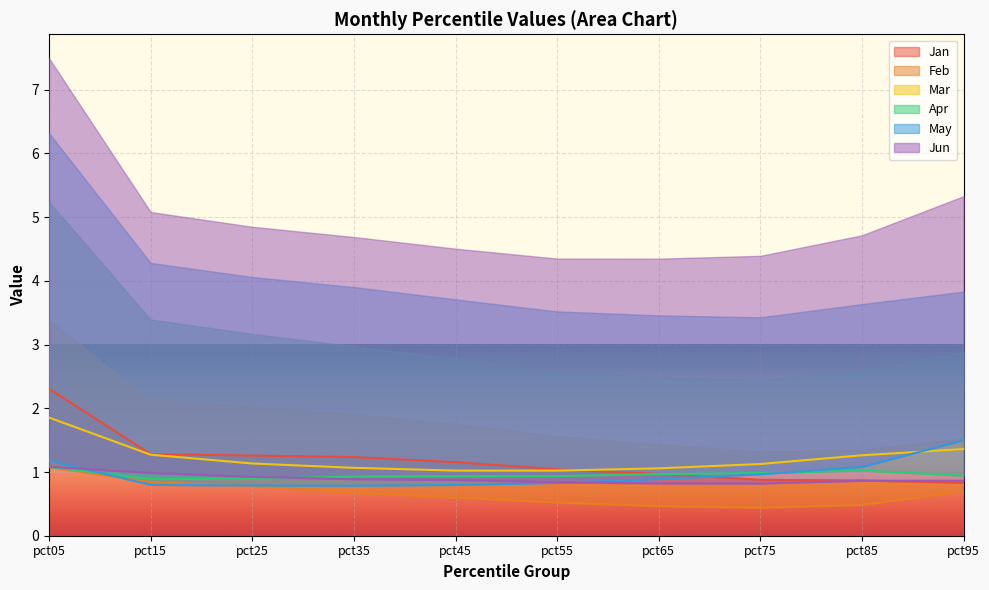

Which series has the widest spread of values?

Jan